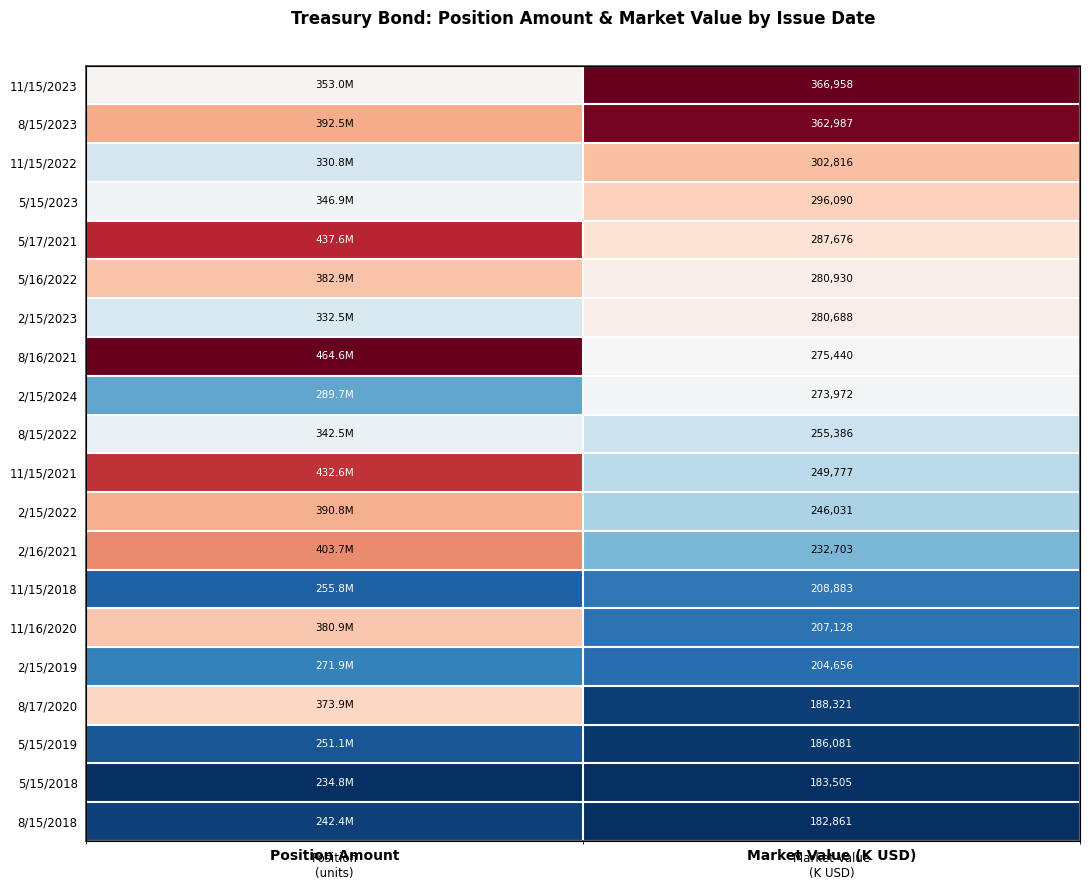

Rank the categories by 5/15/2018 value from highest to lowest.

Market Value (K USD), Position Amount